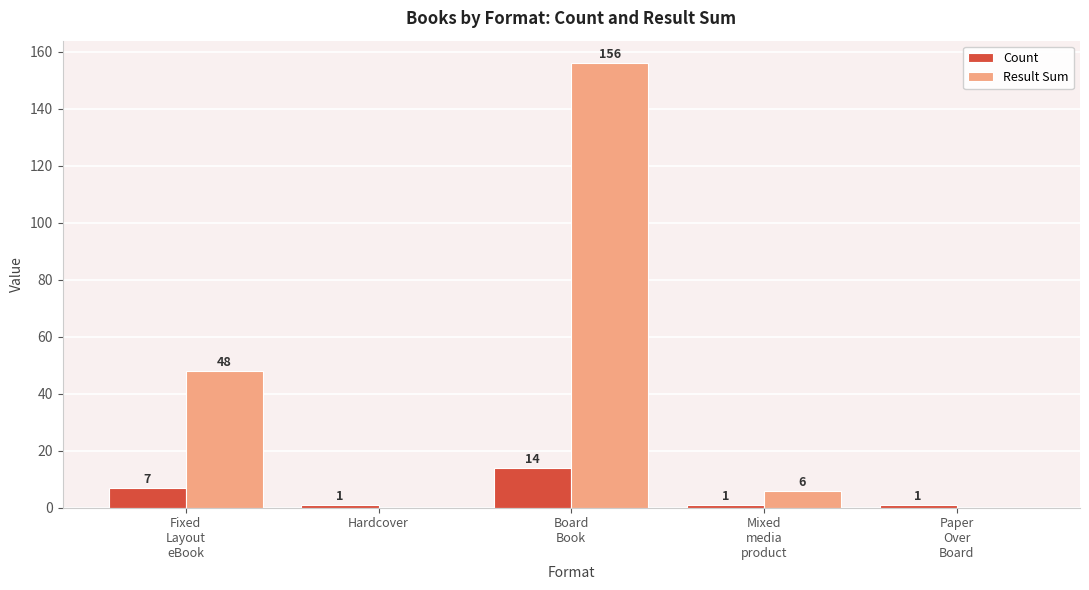

What is the maximum value shown in the chart?

156